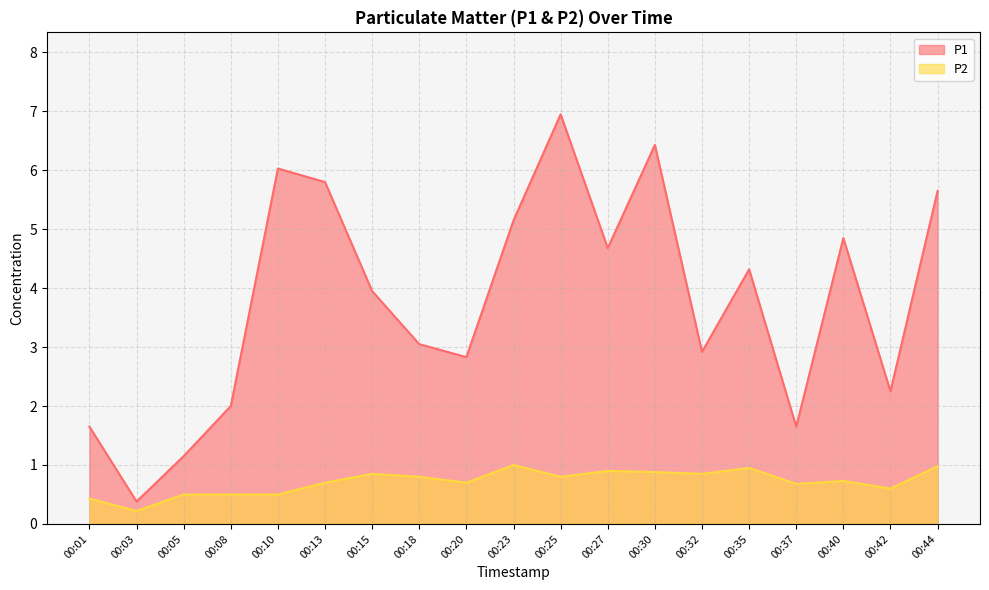

Which series has the largest total across all categories?

P1